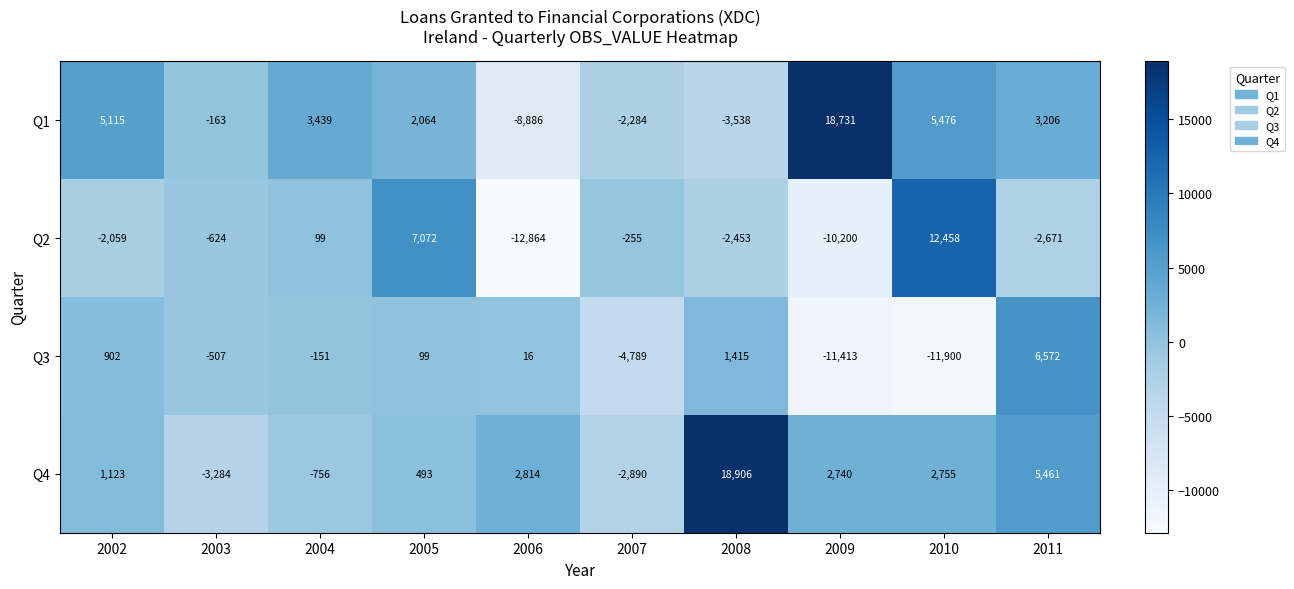

True or false: Q1 has a value of -291 at 2003.

False